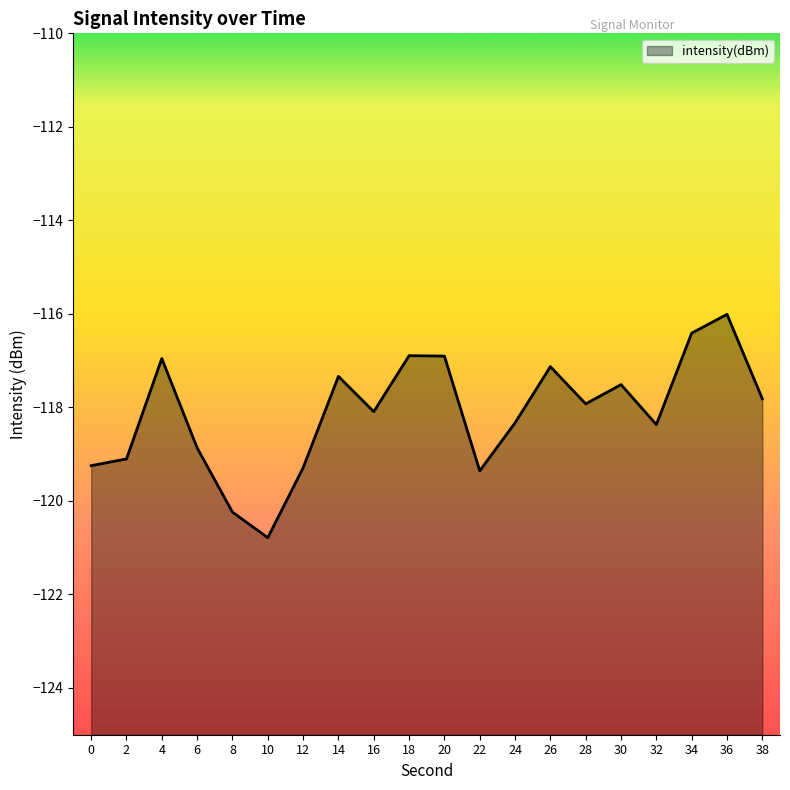

At which category does the chart reach its peak across all series?

36